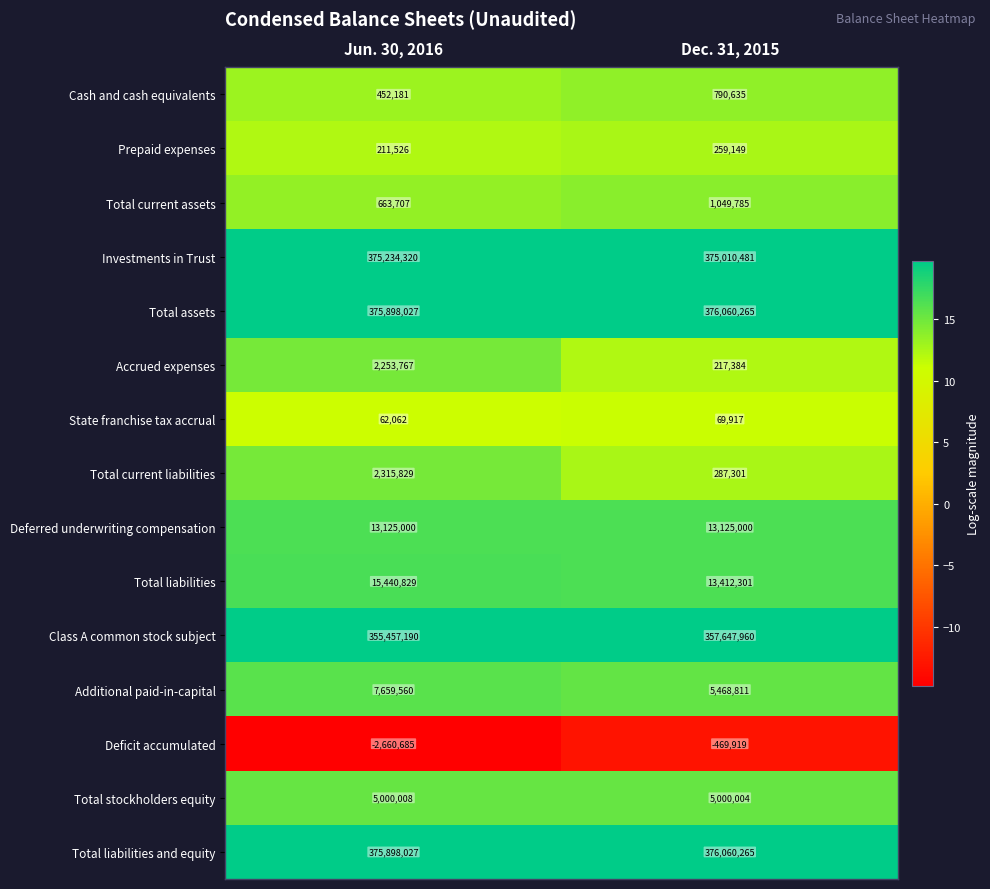

Is it true that Class A common stock subject equals 357647960 at Dec. 31, 2015?

True